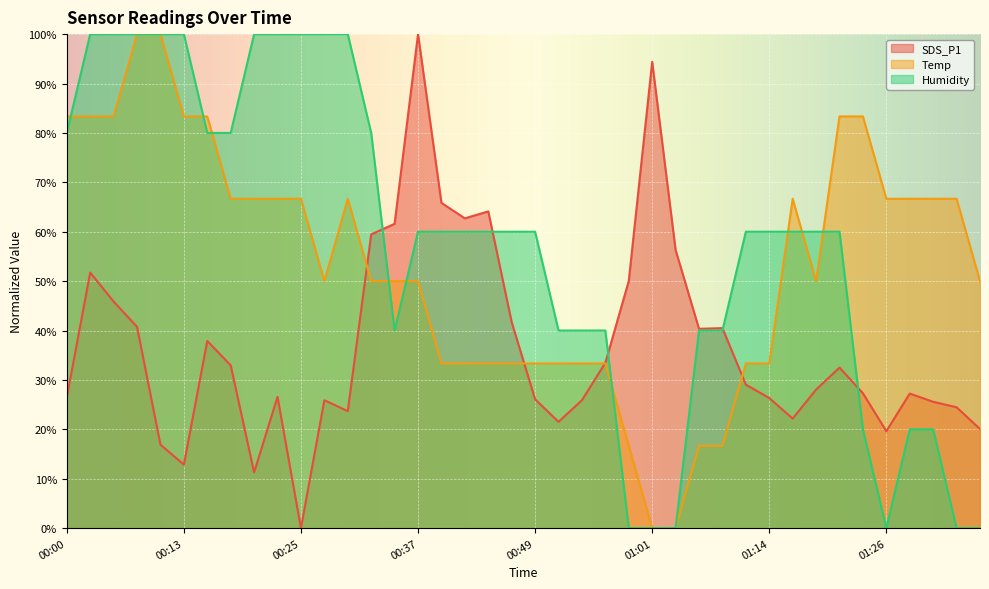

The value of Humidity at 00:39 is 94.3. True or false?

False